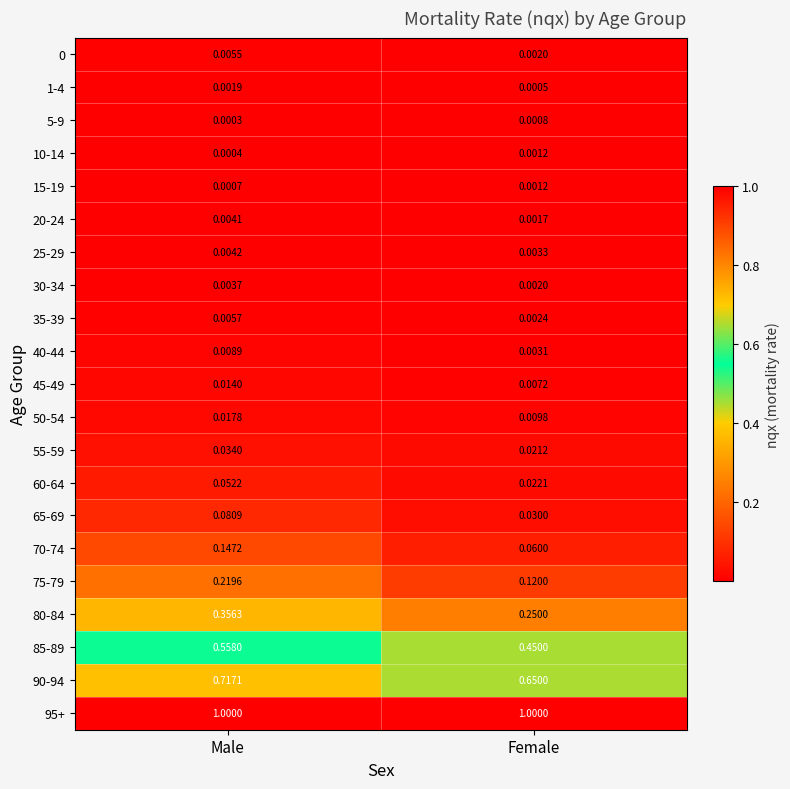

Which series has the widest spread of values?

85-89